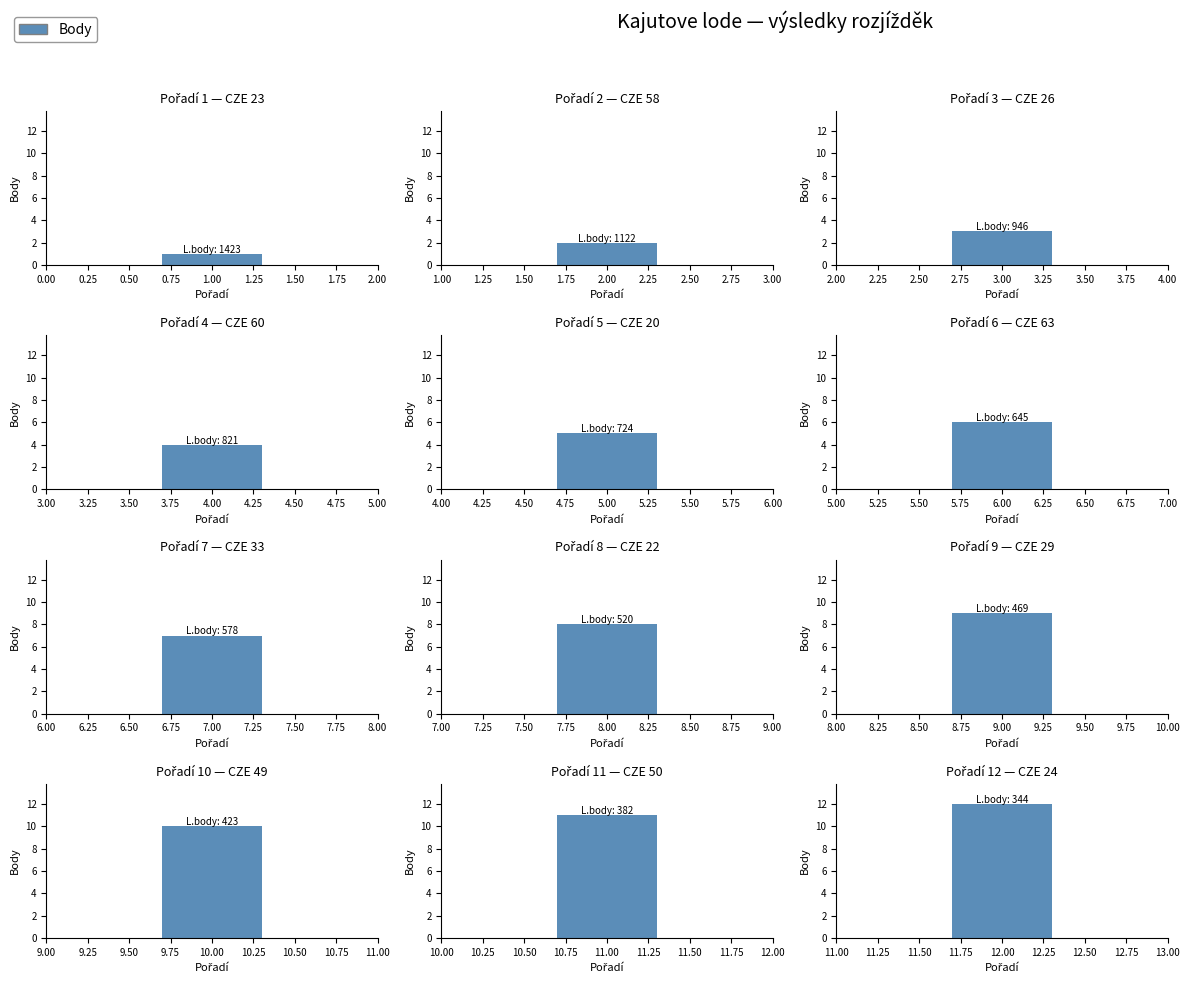

Does the chart contain stacked bars?

No